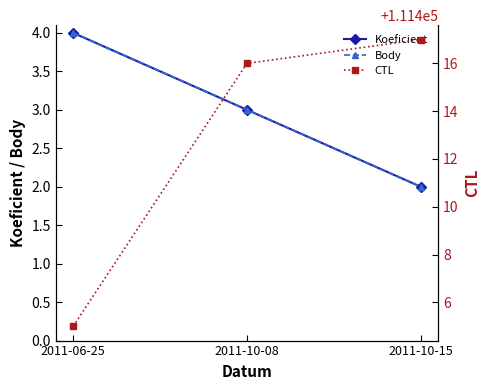

What is the difference between the highest and lowest values at 2011-06-25?

111401